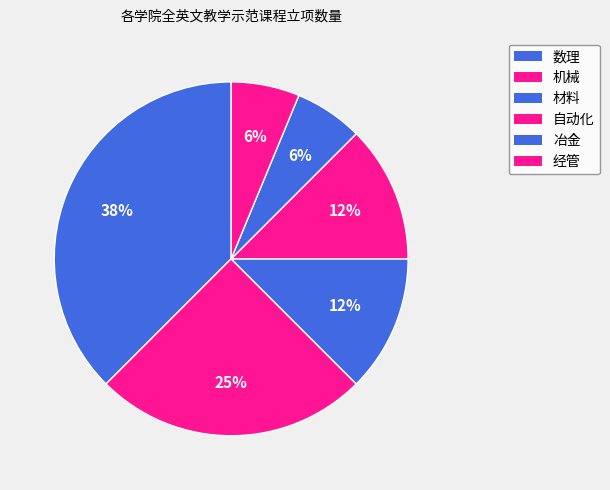

Does any single category account for the majority?

No